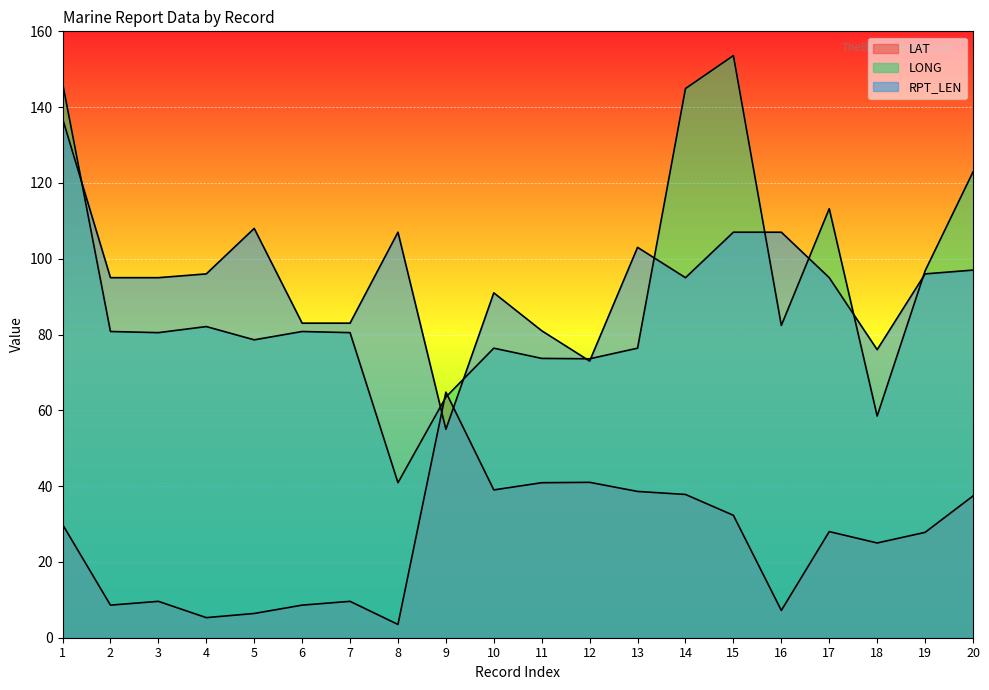

At which label does LONG first exceed 80?

1